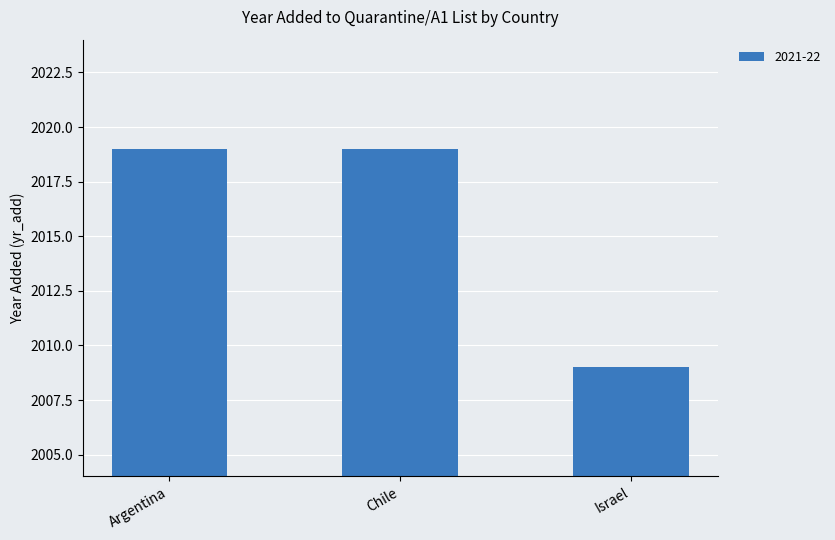

The value at Israel is 899. True or false?

False